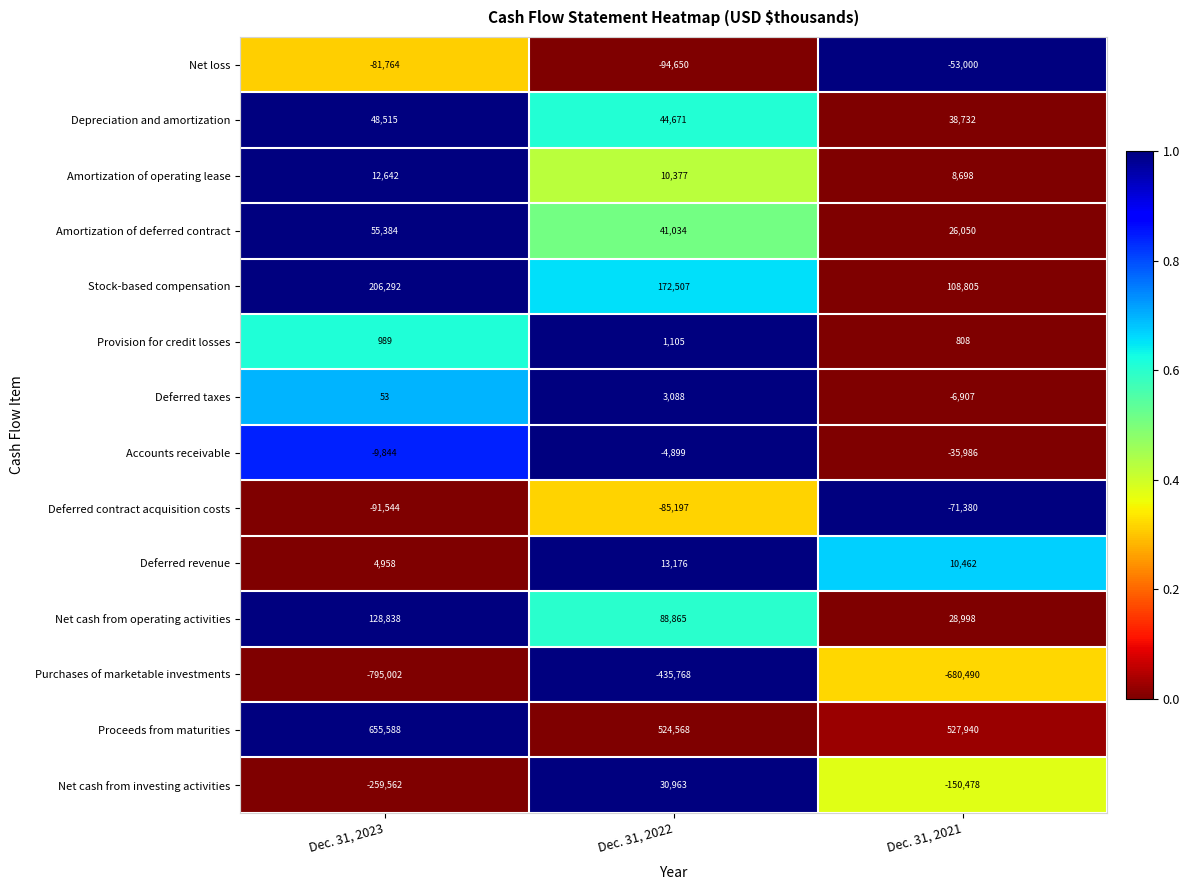

Which series changed the most between Dec. 31, 2022 and Dec. 31, 2021?

Purchases of marketable investments